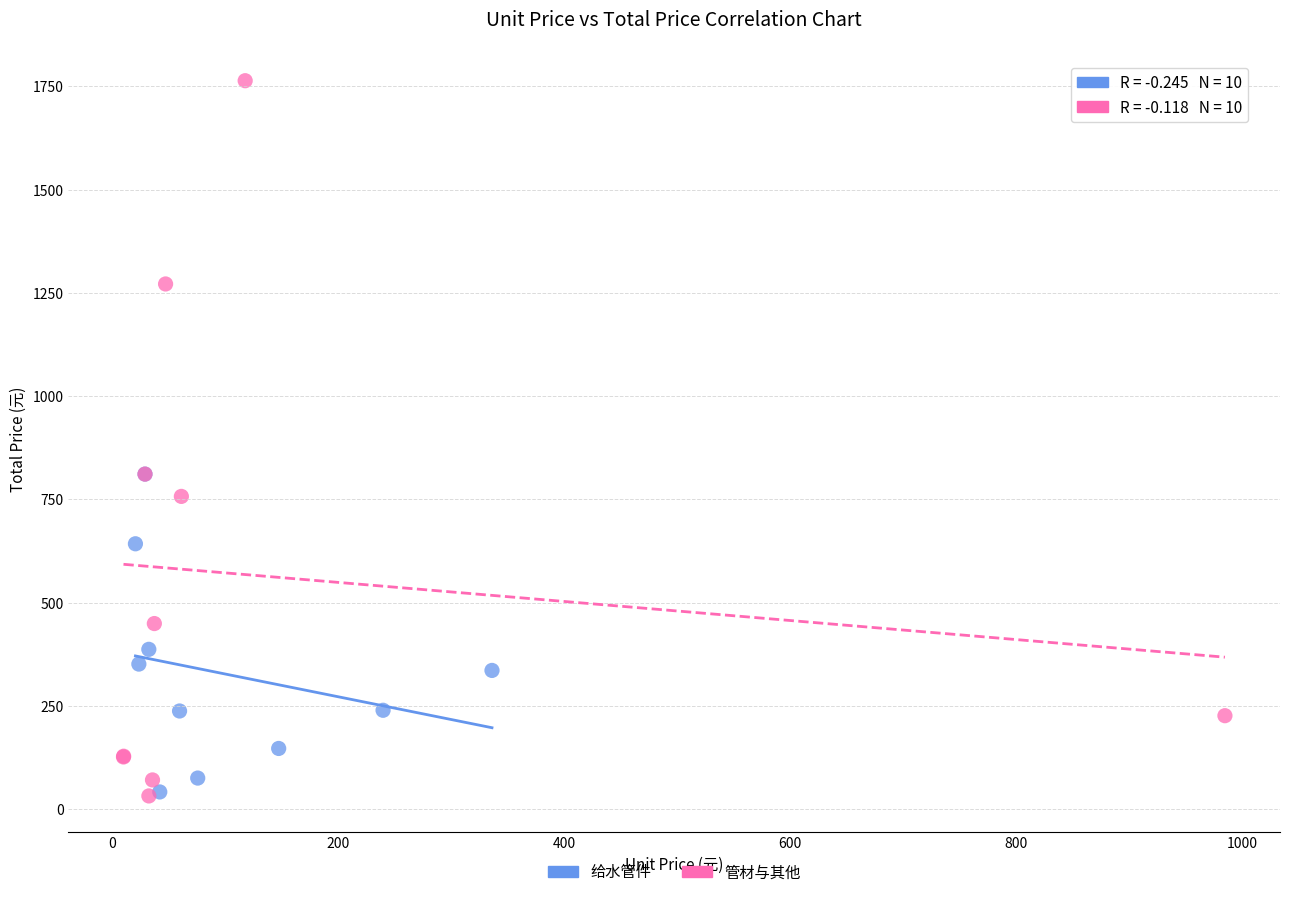

Which series has the largest Y range (max minus min)?

管材与其他